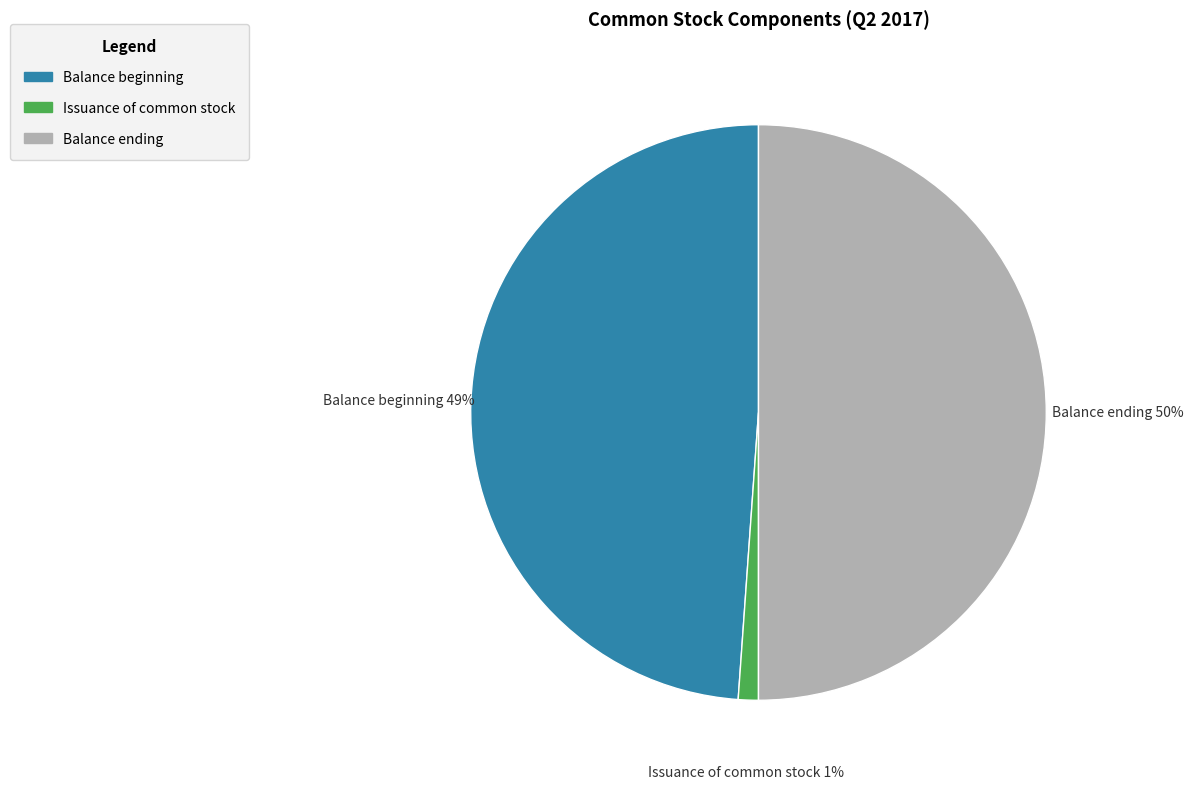

Which category has the smallest portion of the pie?

Issuance of common stock